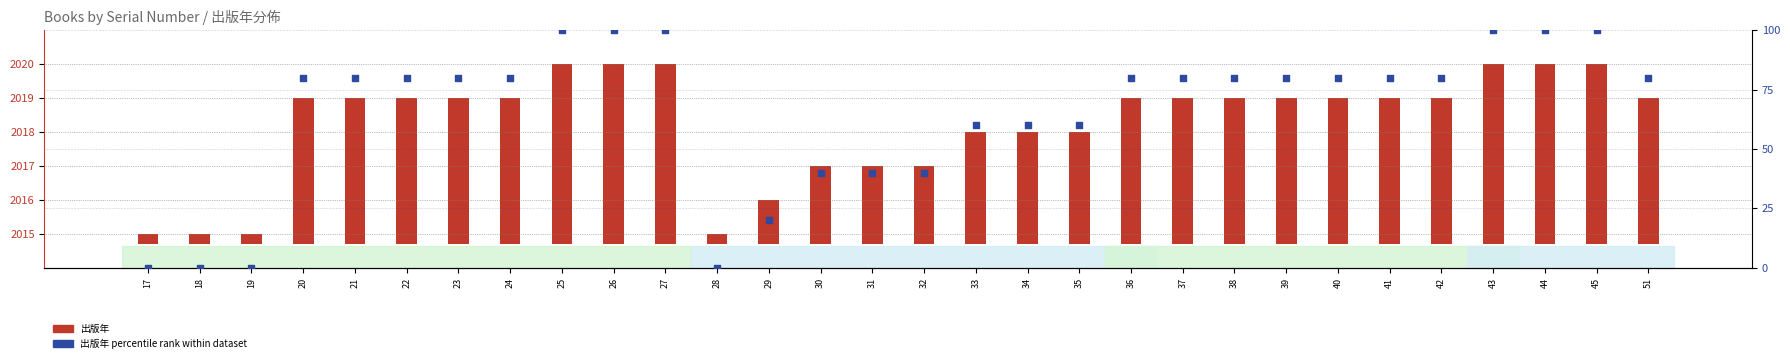

Which series contains the highest Y value?

出版年 percentile rank within dataset